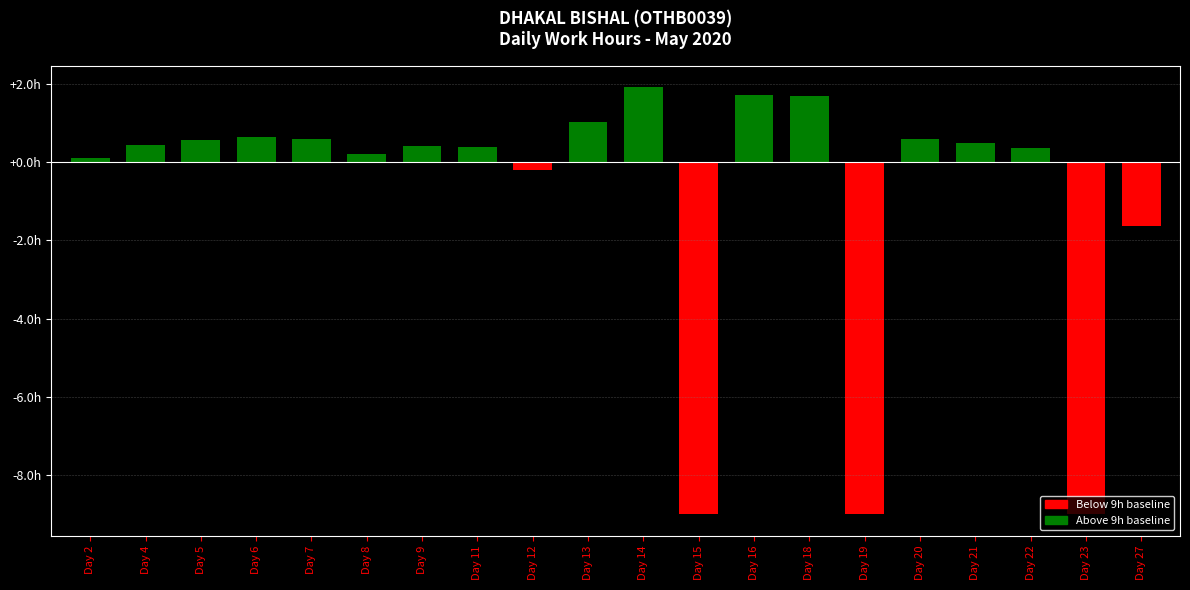

Between 6 and 4, which is larger?

6